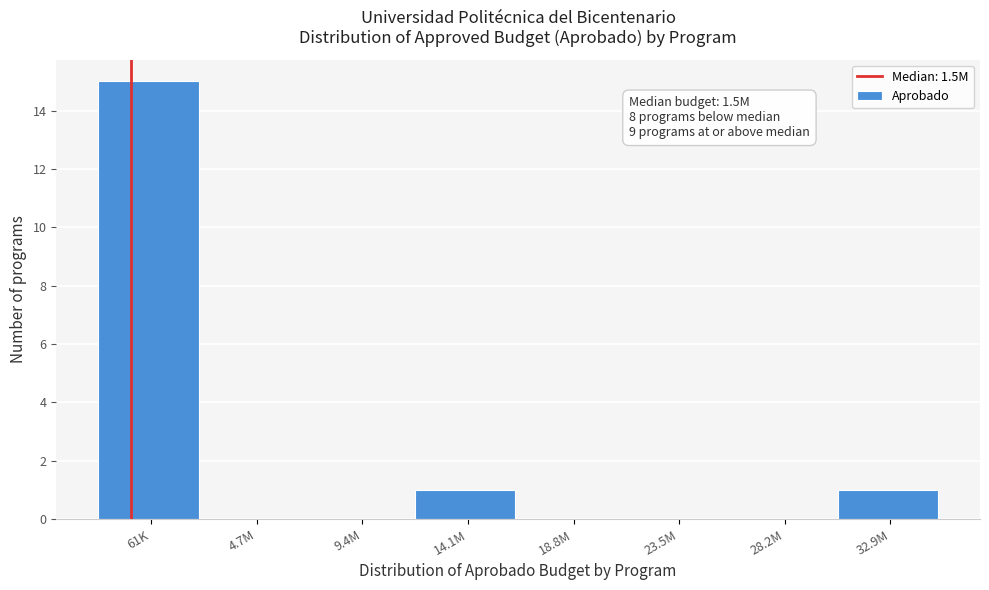

True or false: the data shows 0 at 28.2M.

True